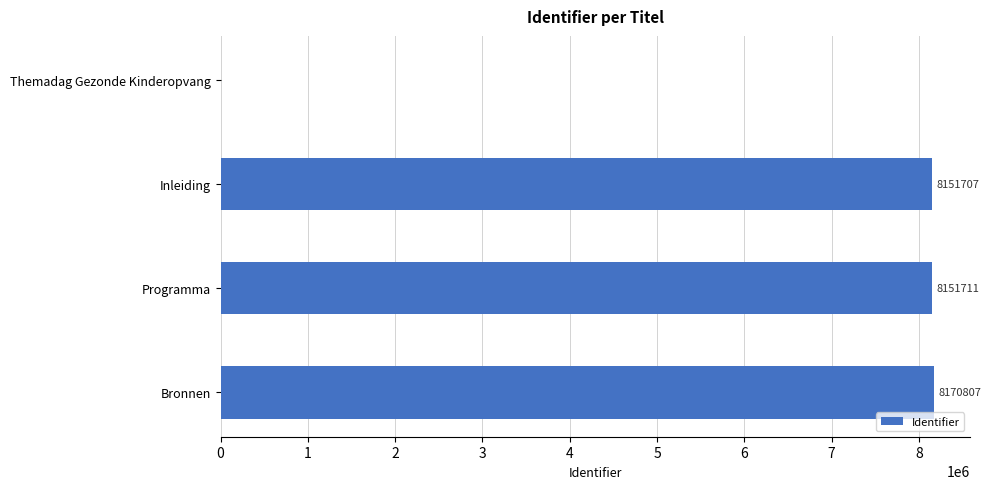

Between Inleiding and Programma, which is larger?

Programma